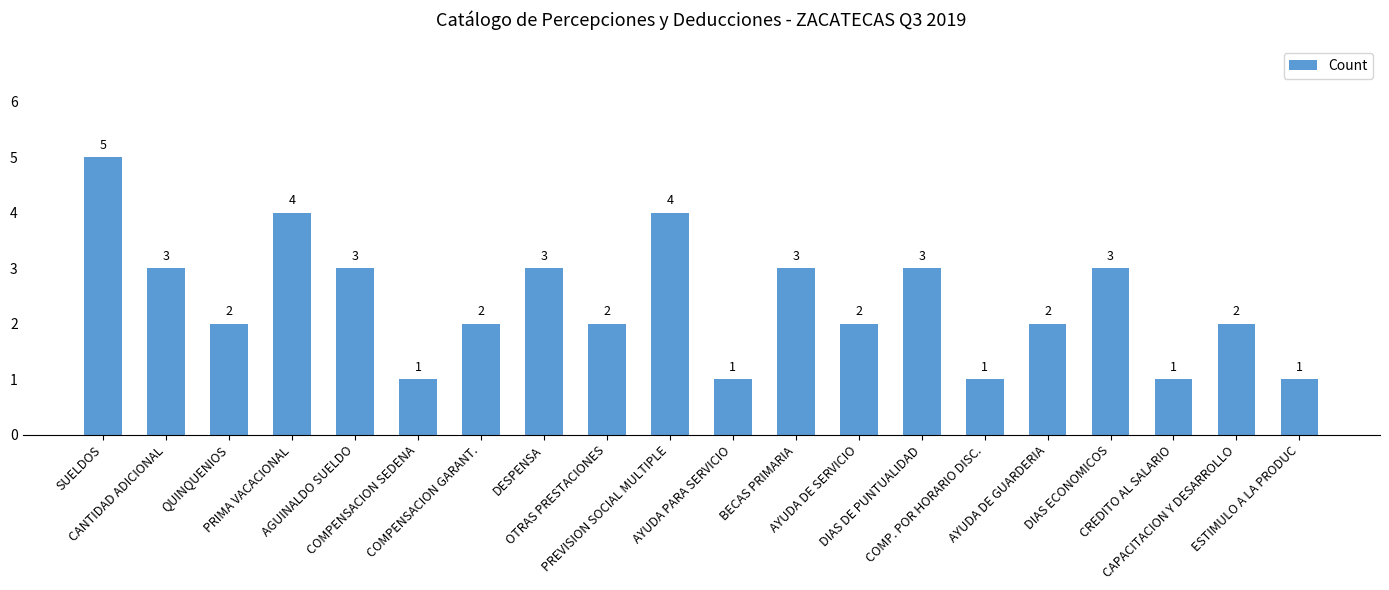

How many bars are there in total?

20